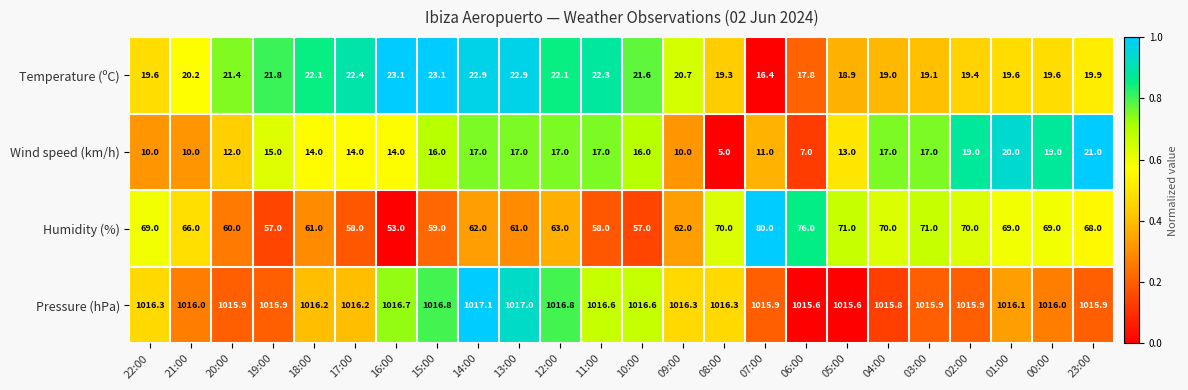

What is the total value across all series at 20:00?

1109.3